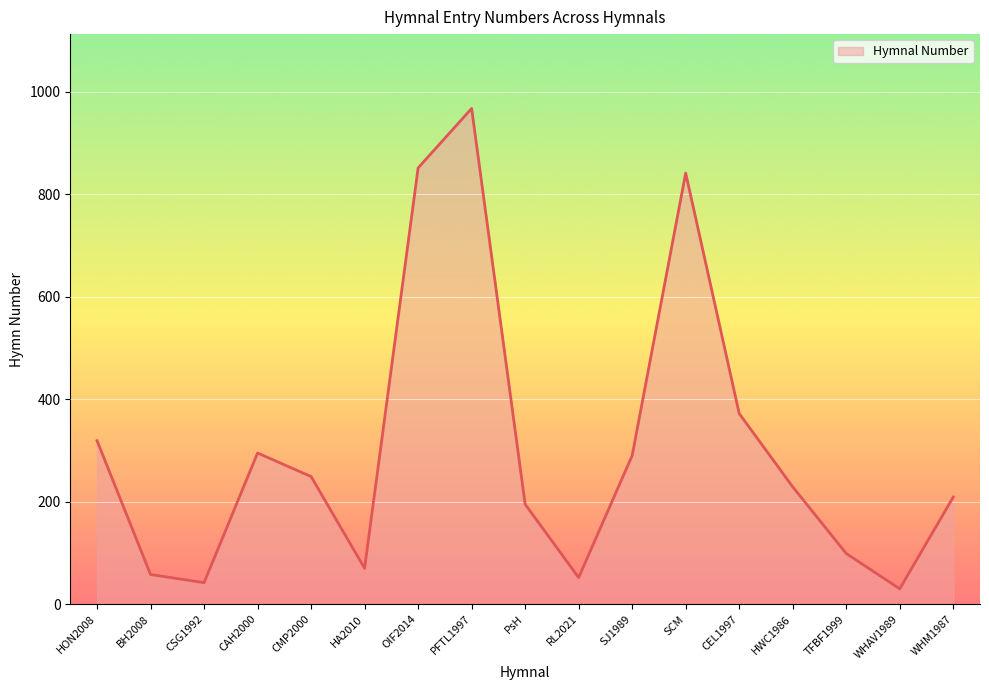

What is the difference between the values at BH2008 and CSG1992?

16